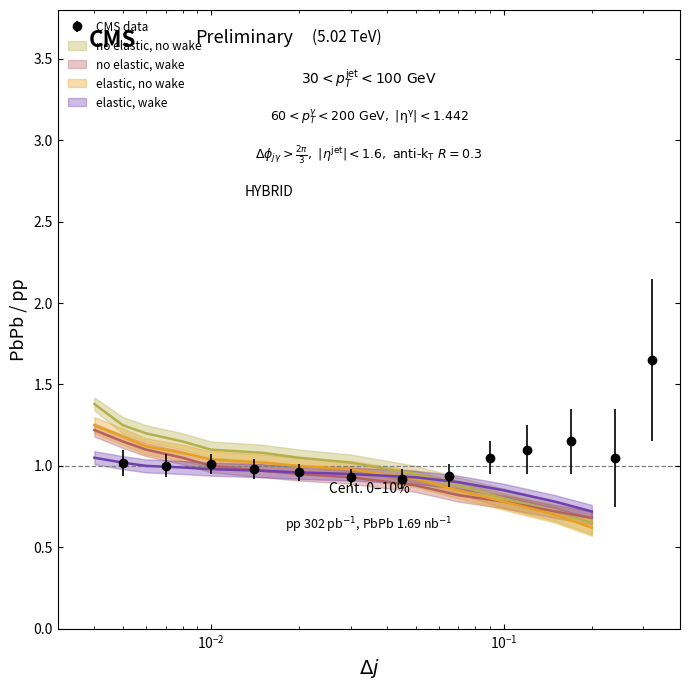

What is the difference between the maximum and second lowest values in the elastic, wake series?

0.3